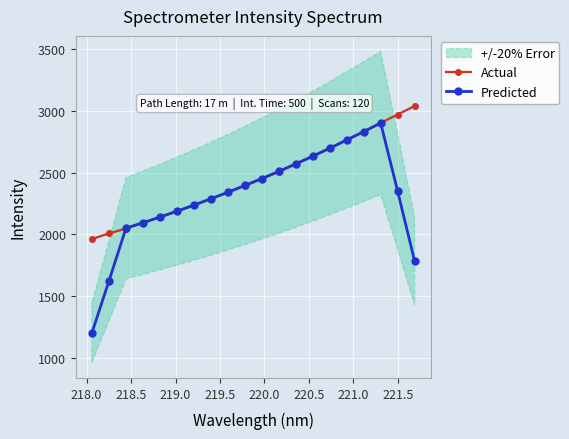

What is the minimum value for Actual?

1963.3